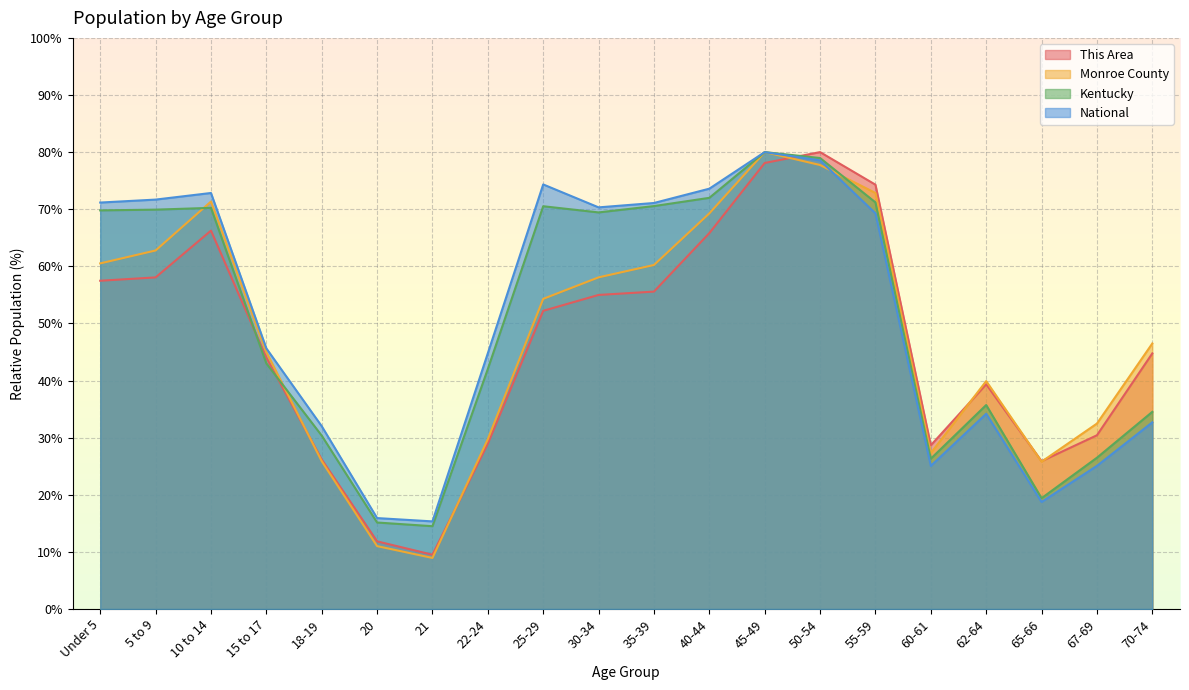

How many interior local valleys does the National series have?

4